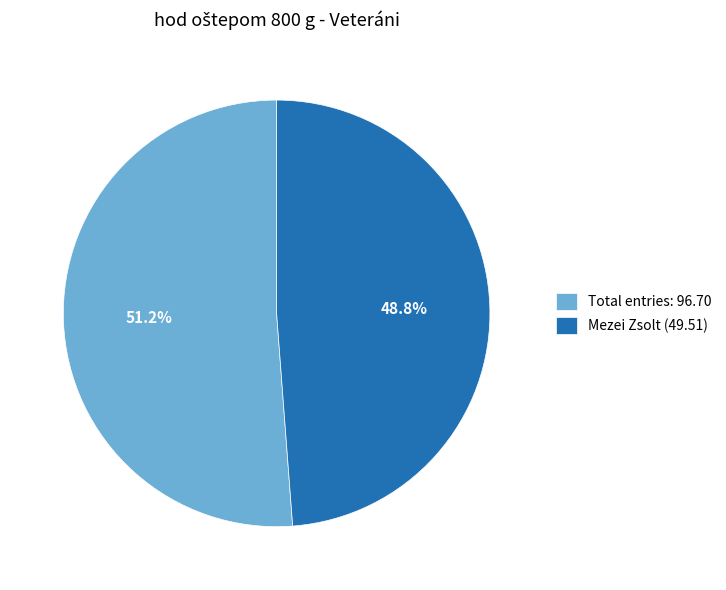

How many slices are in this pie chart?

2